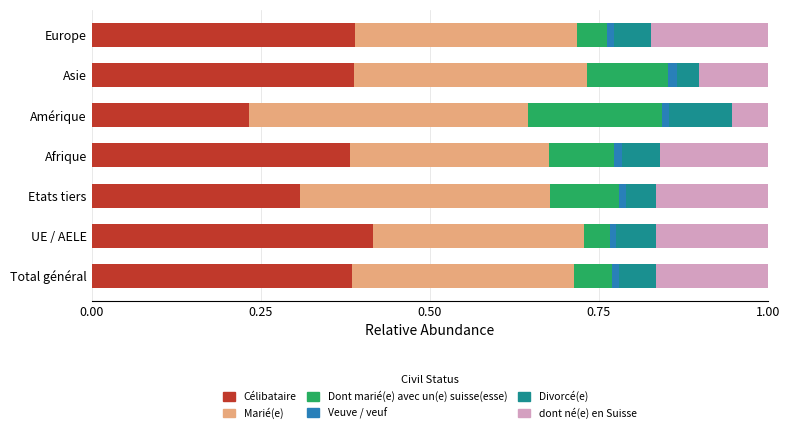

At which label does Célibataire reach its minimum?

Amérique